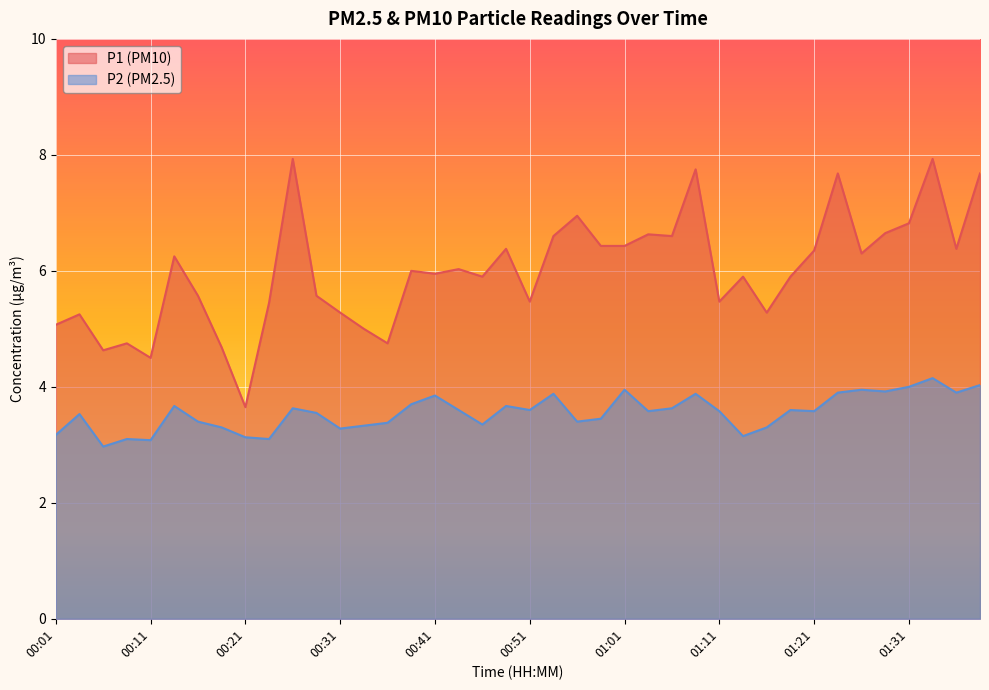

What is the minimum value for P1?

3.6